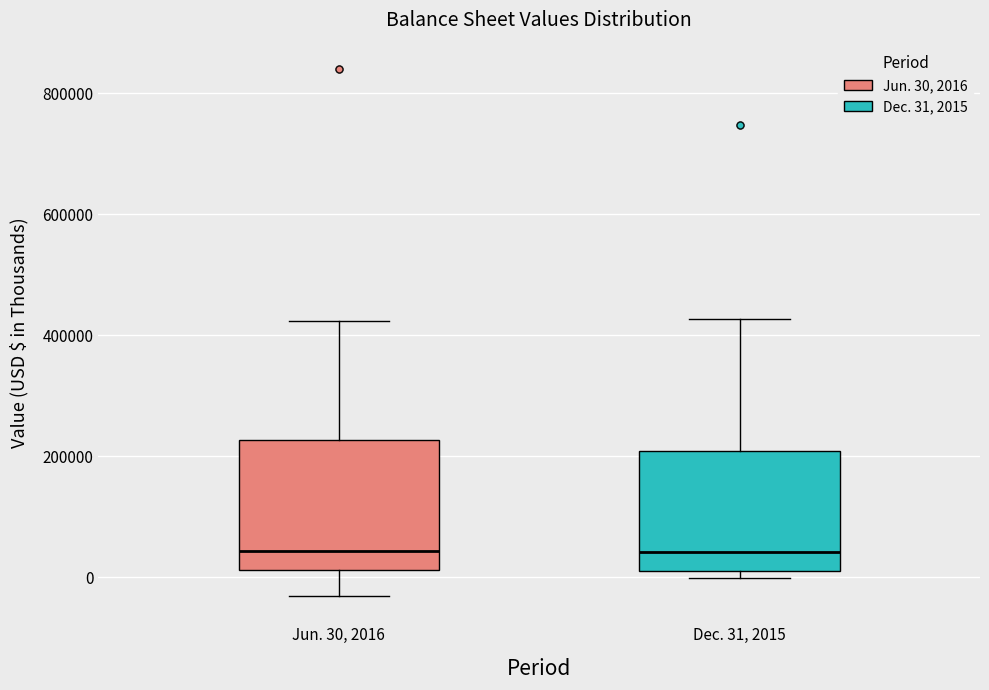

Reading left to right, transcribe this box plot: for each box, give where its median line is, the range the box spans, and where its two whiskers end, as read against the y-axis. The values are not printed on the chart, so give them approximately, as read against the axis.

Jun. 30, 2016: median 40000, box 20000 to 220000, whiskers -40000 to 420000
Dec. 31, 2015: median 40000, box 0 to 200000, whiskers 0 (just below the box's lower edge) to 420000